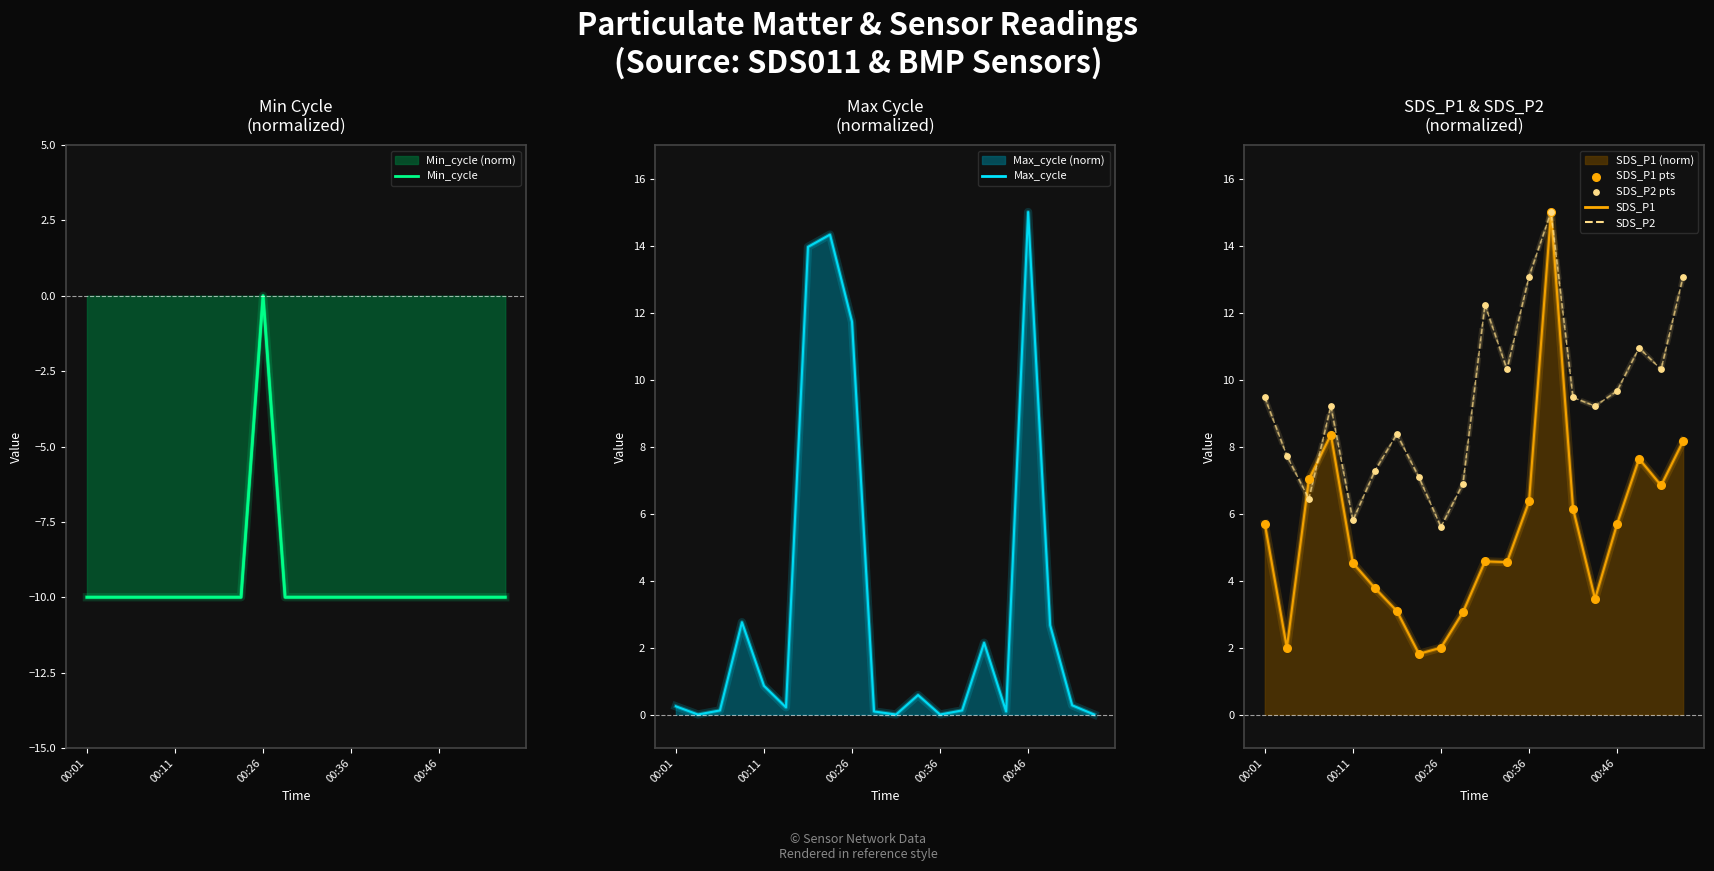

What is the lowest value of the Min_cycle (norm) series?

-10.0